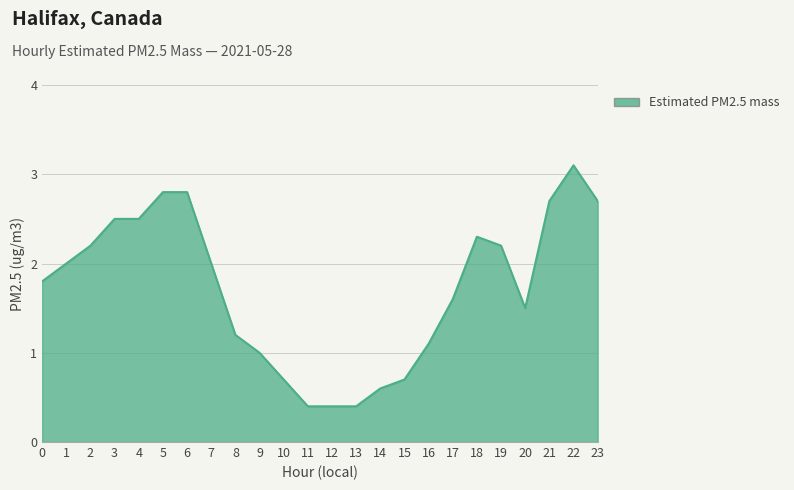

What is the sum of the values at 3 and 21?

5.2